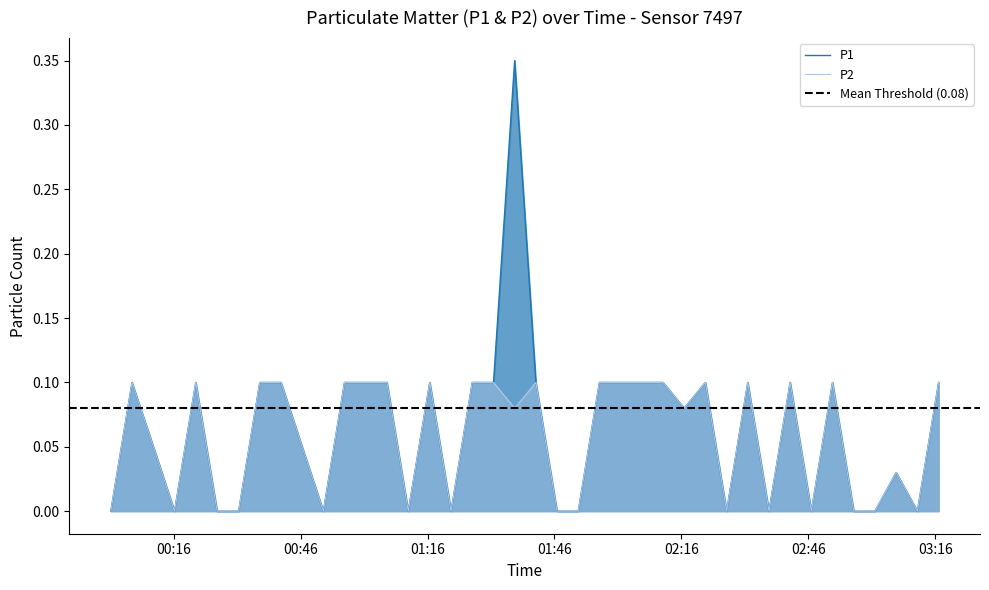

What are all the series names shown in the legend?

P1, P2